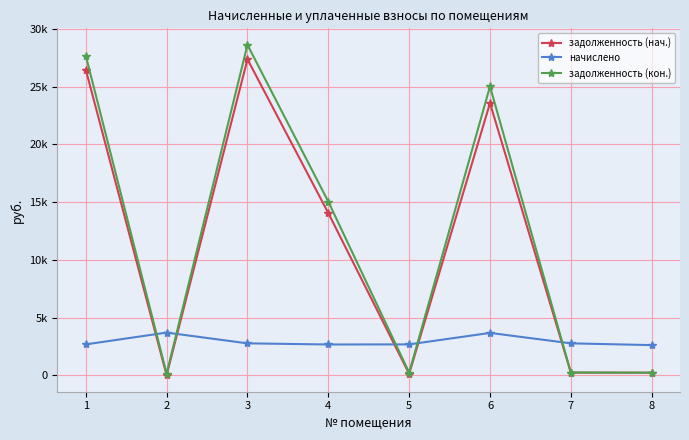

At which label does начислено first exceed 2760?

2